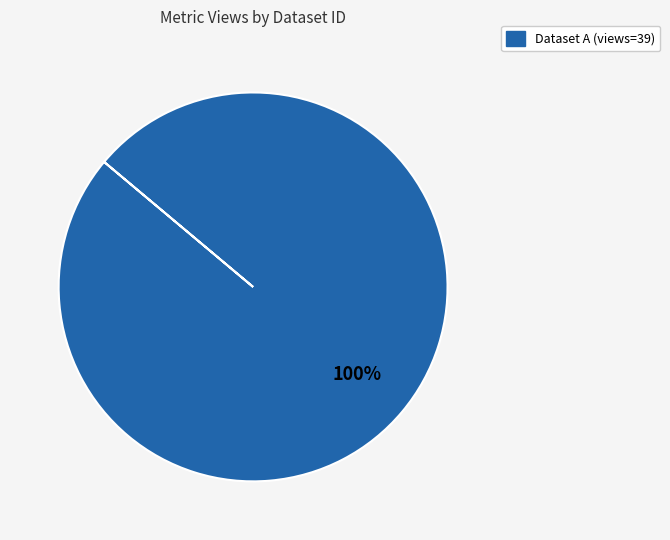

Is there any slice that represents more than half of the pie?

Yes